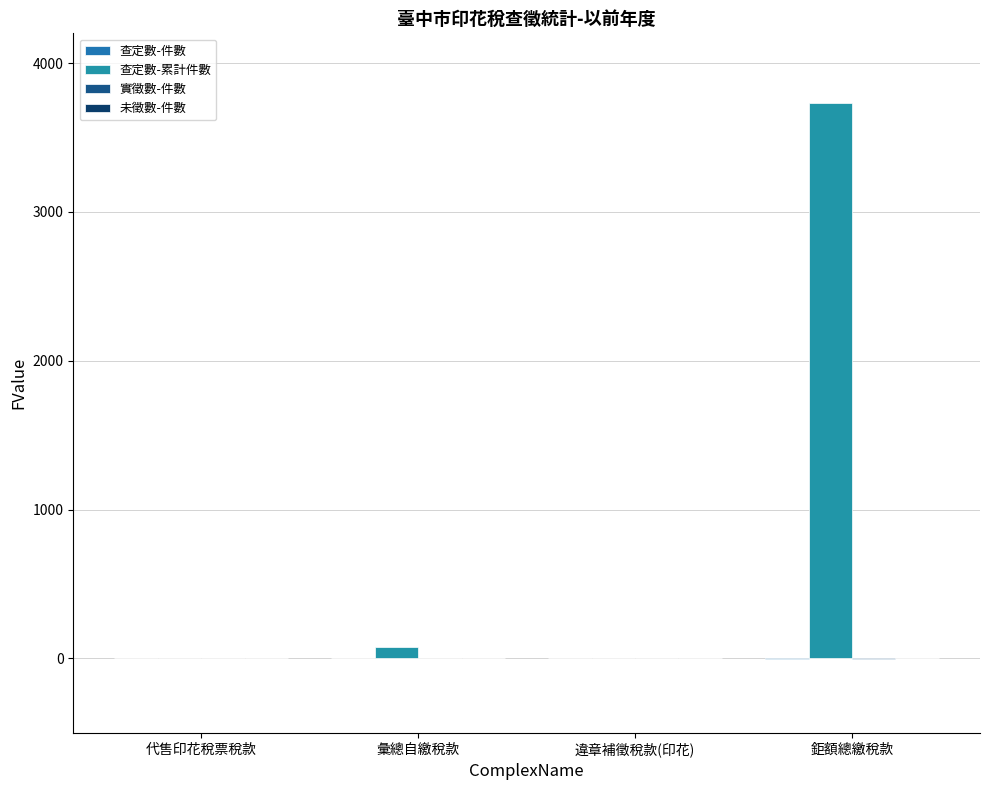

Count the number of data series in this chart.

4